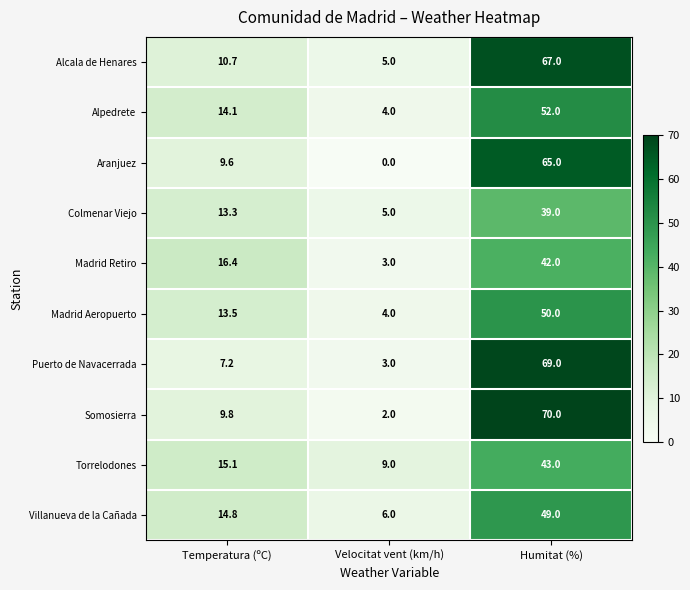

Which series has the largest range (max minus min)?

Somosierra